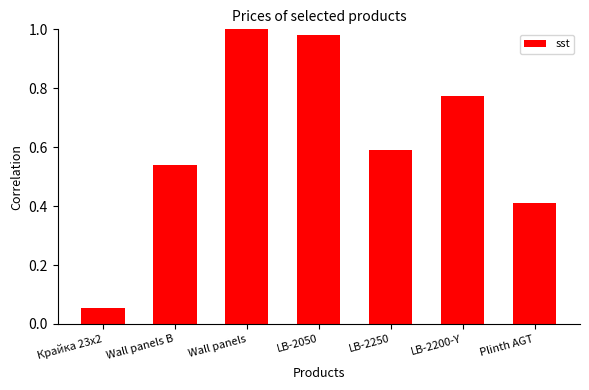

Between LB-2250 and Крайка 23x2, which is larger?

LB-2250